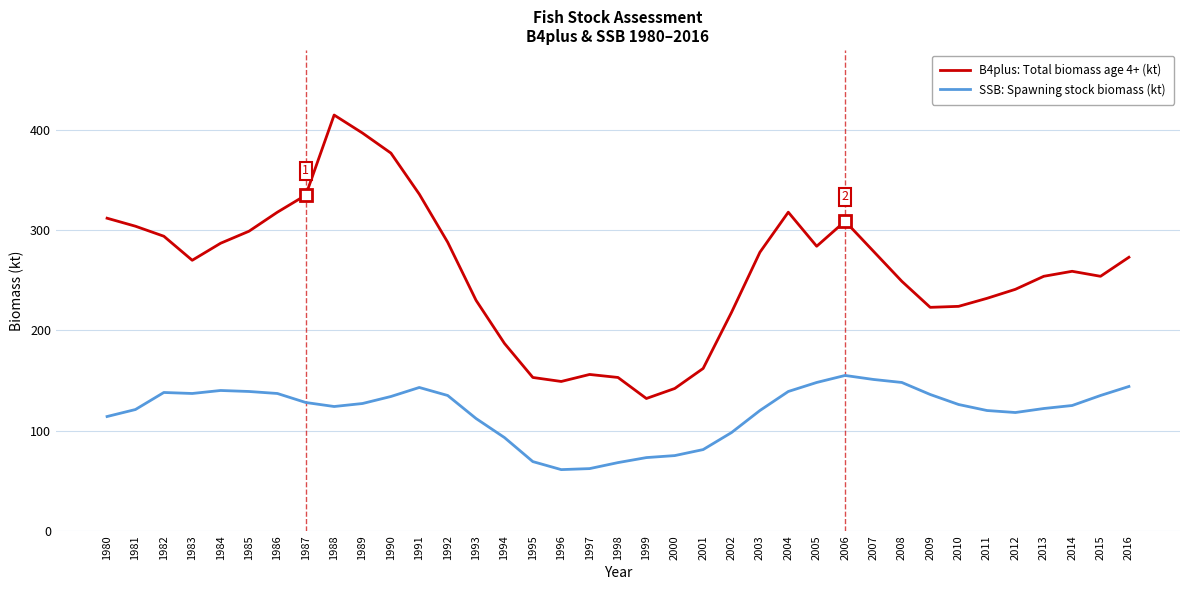

What is the maximum value shown in the chart?

415